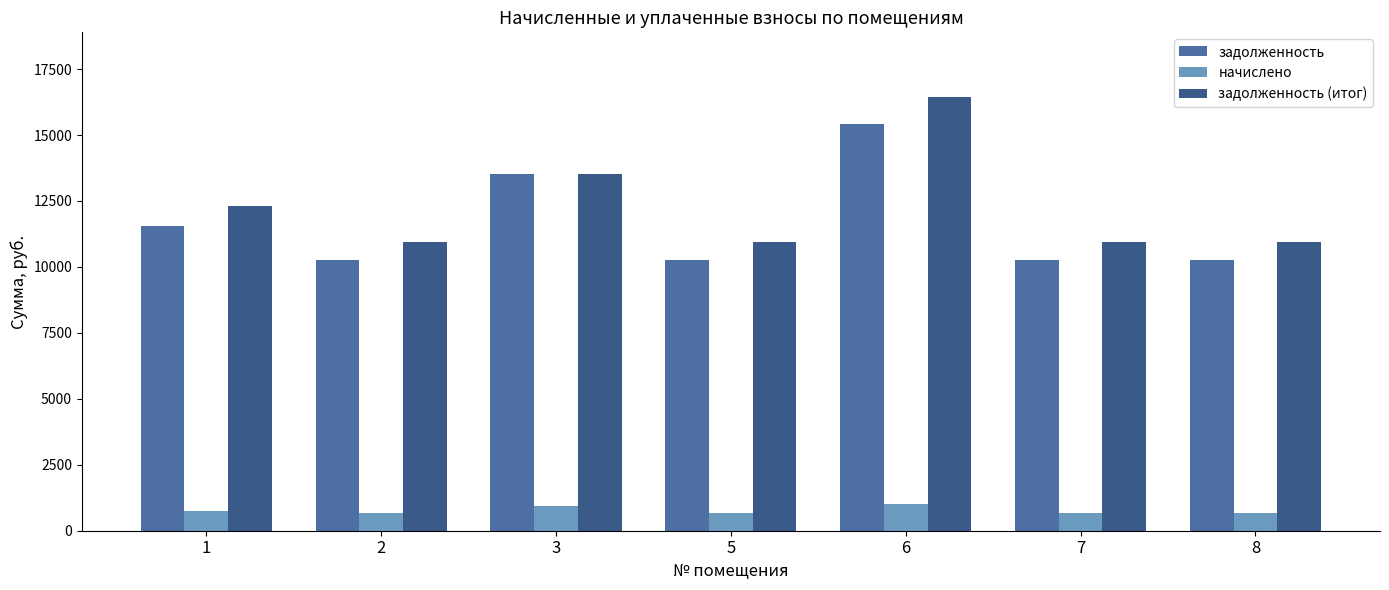

The value of задолженность at 1 is 18633.2. True or false?

False